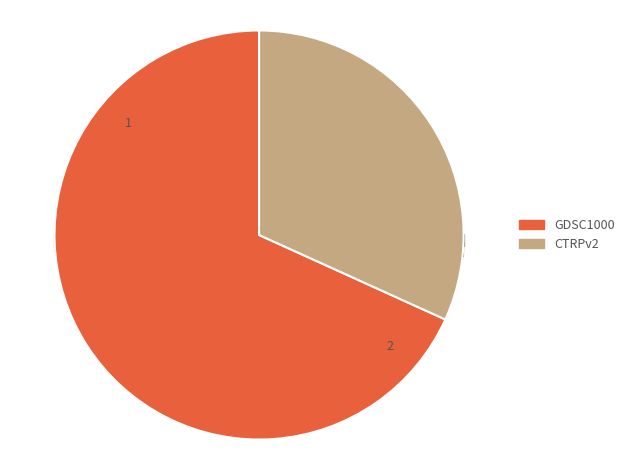

Does CTRPv2 account for over 50% of the chart?

No